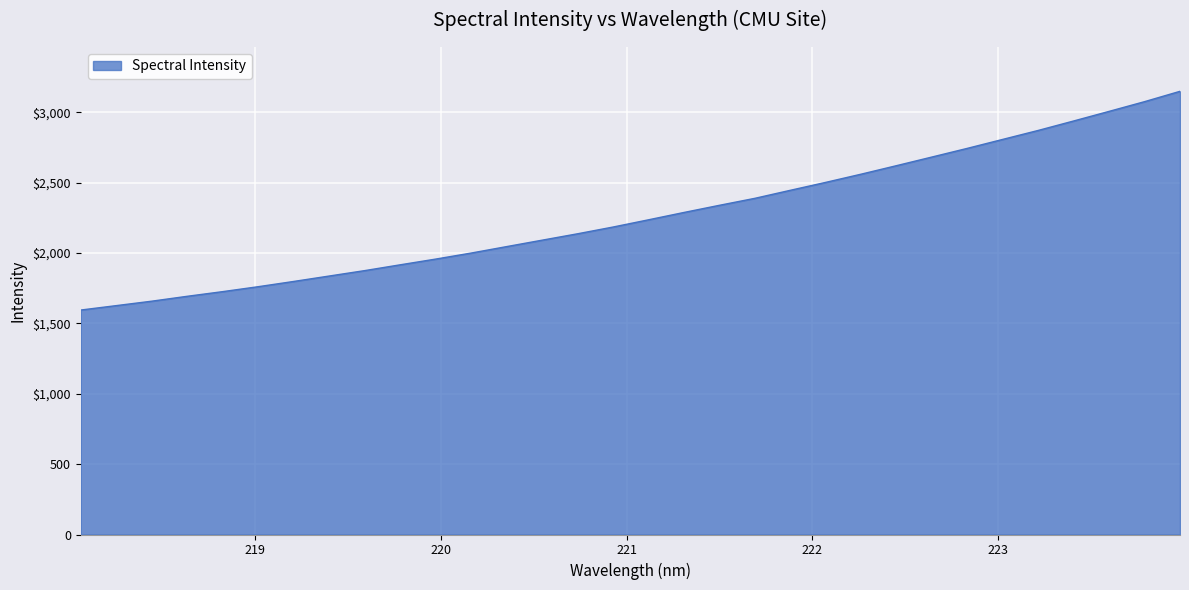

Does the chart display data point markers on the line(s)?

No